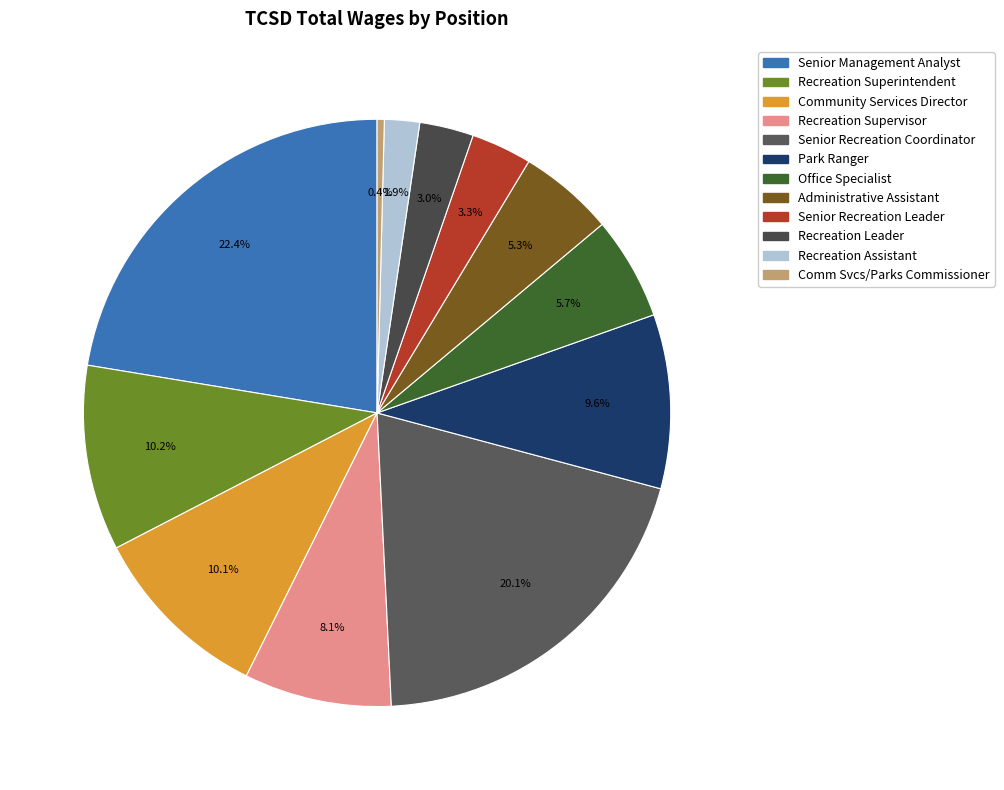

What percentage is the Senior Management Analyst slice, to the nearest percent?

22%